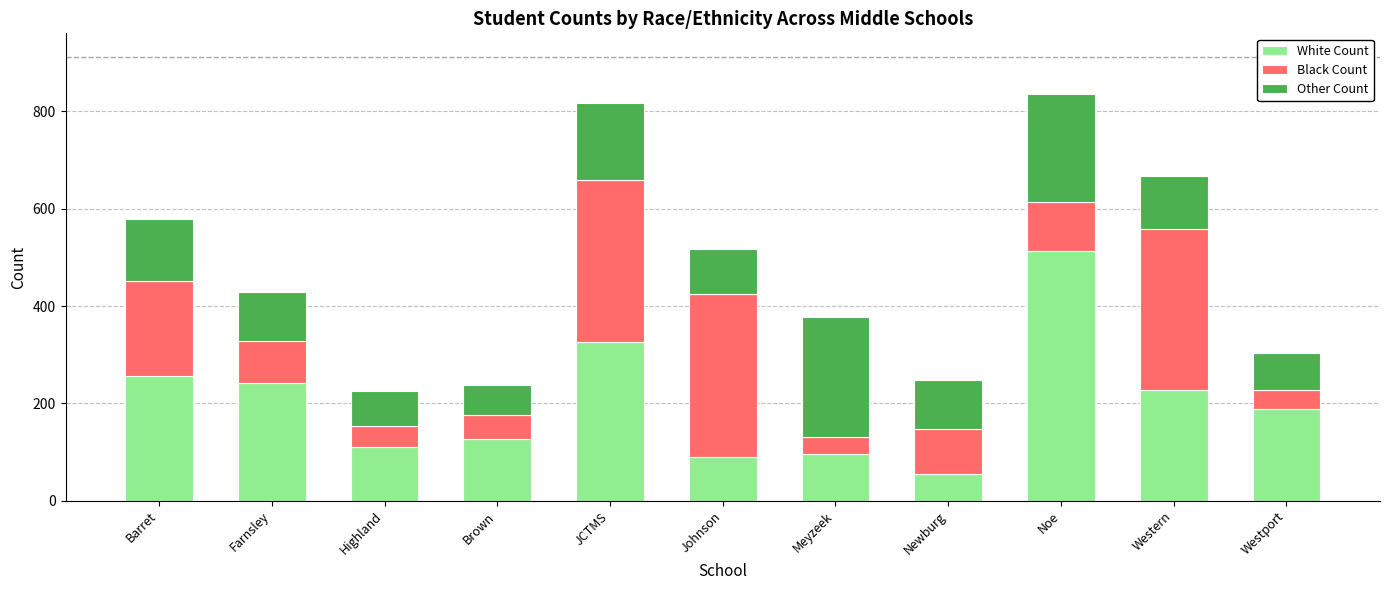

What is the total value across all series at Brown?

237